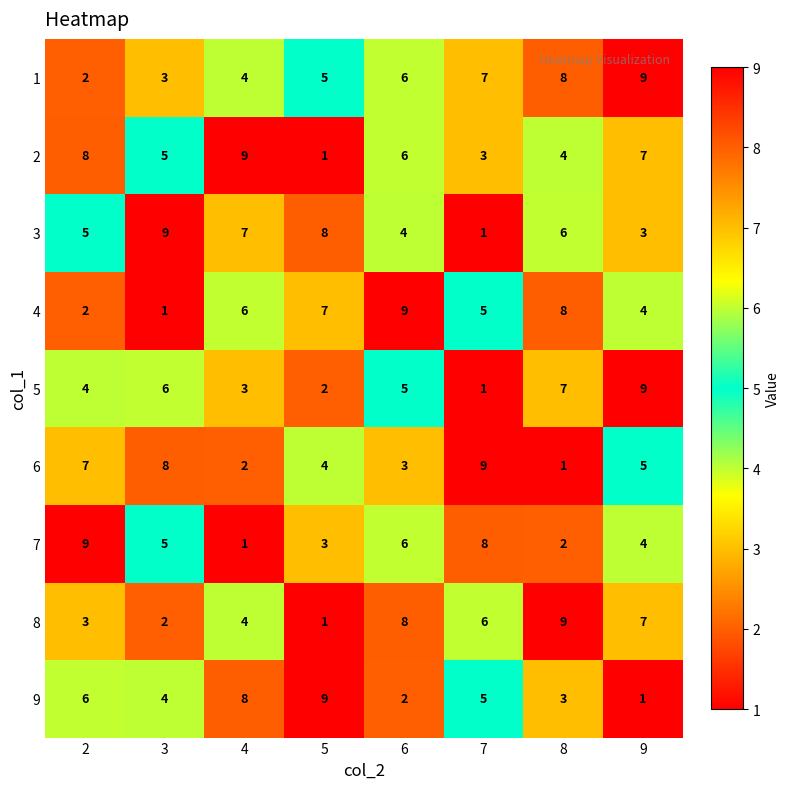

What is the greatest value displayed?

9